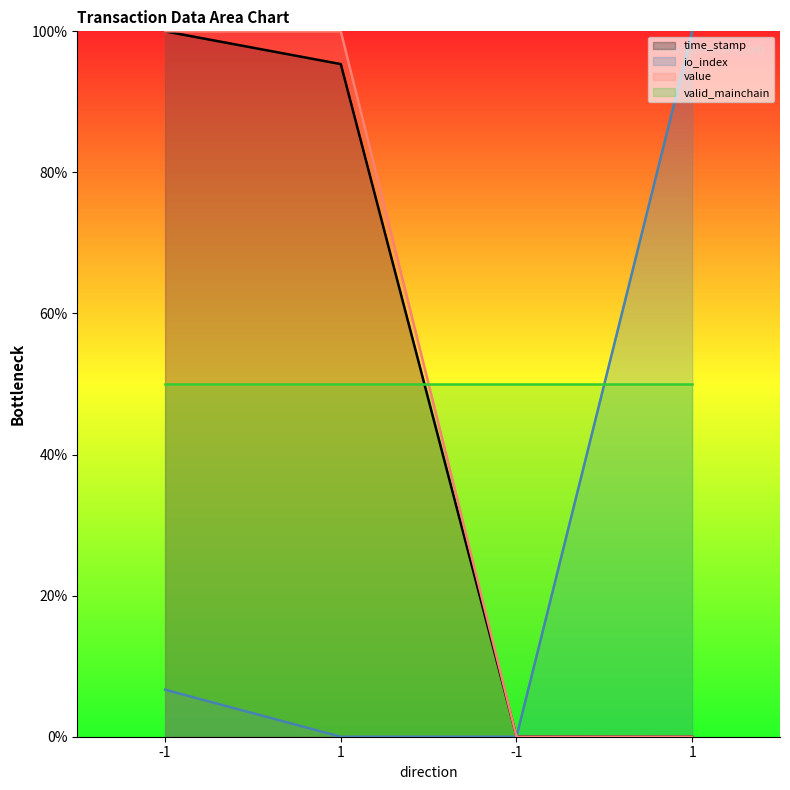

Is the value of time_stamp at -1 greater than the value of value at 1?

No